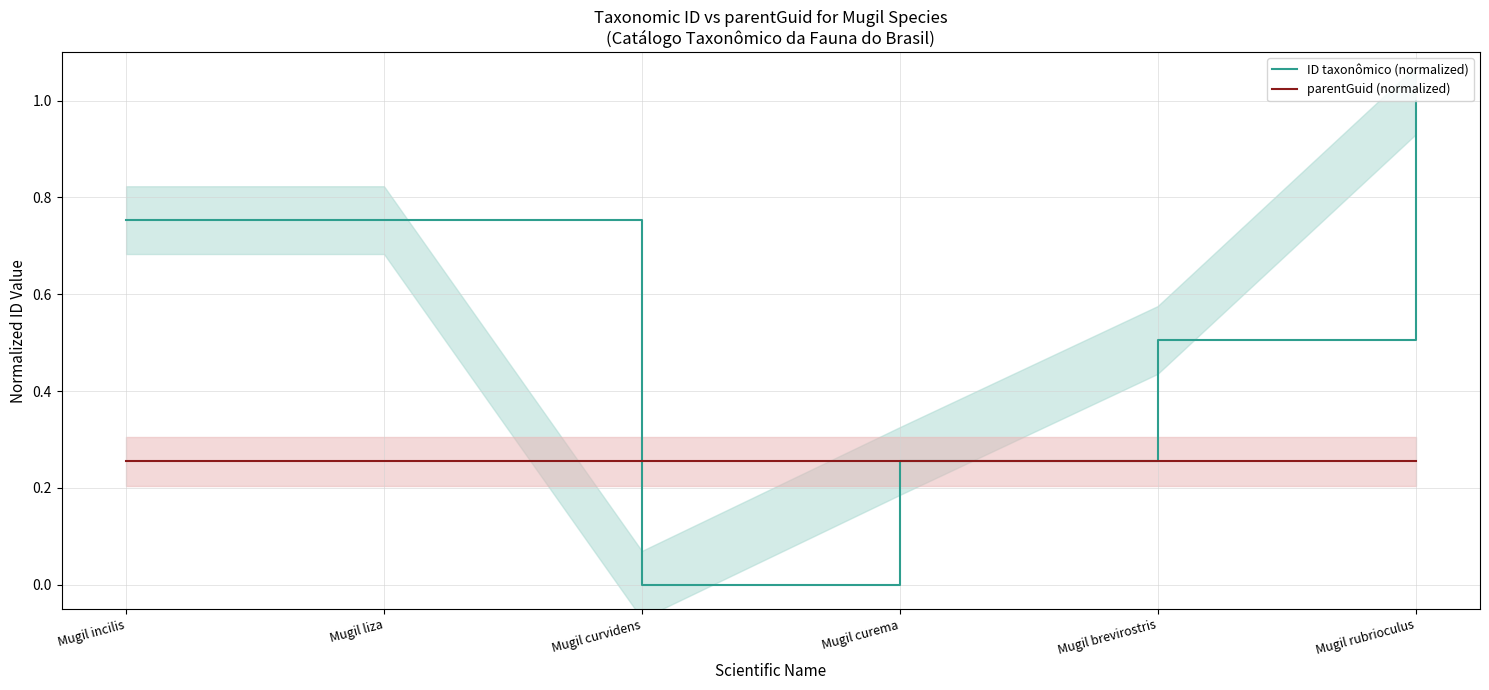

Which series ends up on top after the final intersection of ID taxonômico (normalized) and parentGuid (normalized)?

ID taxonômico (normalized)